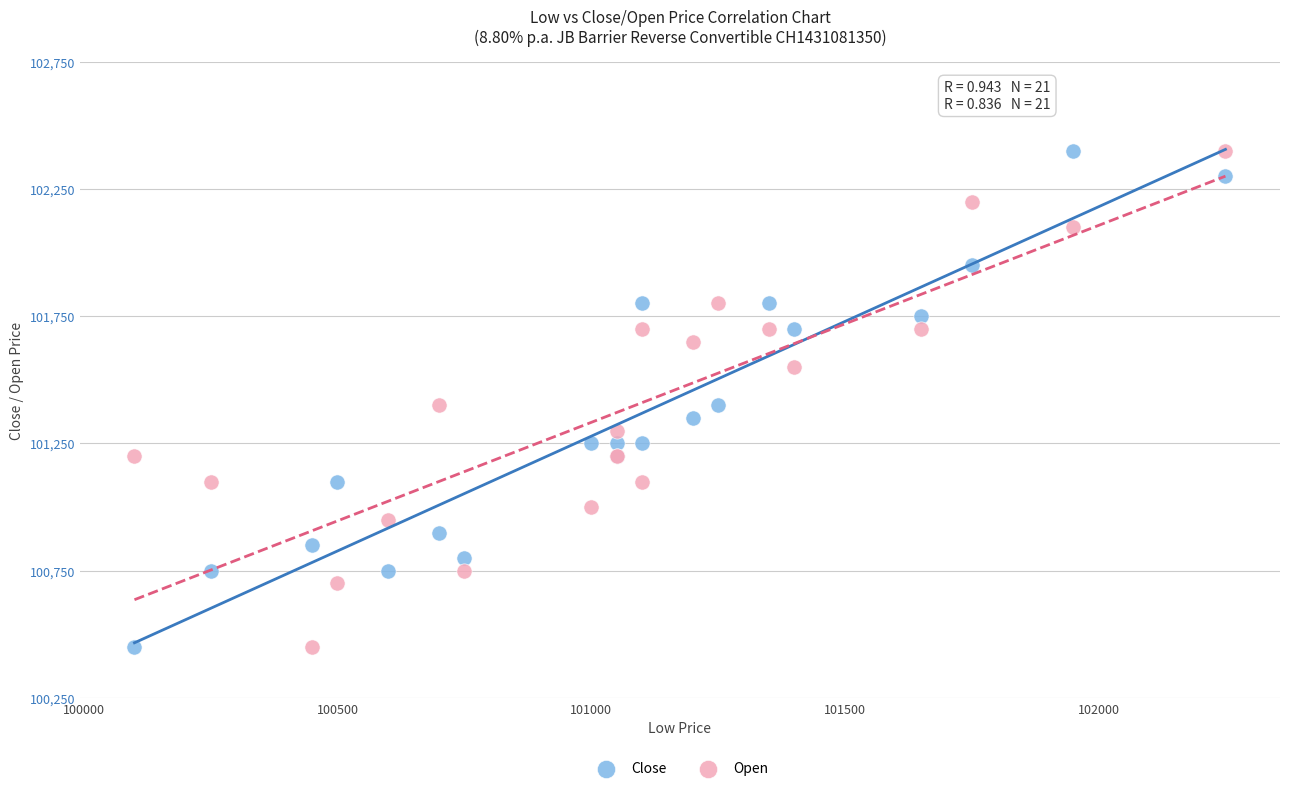

What is the X range (max minus min) for the scatter plot?

2150